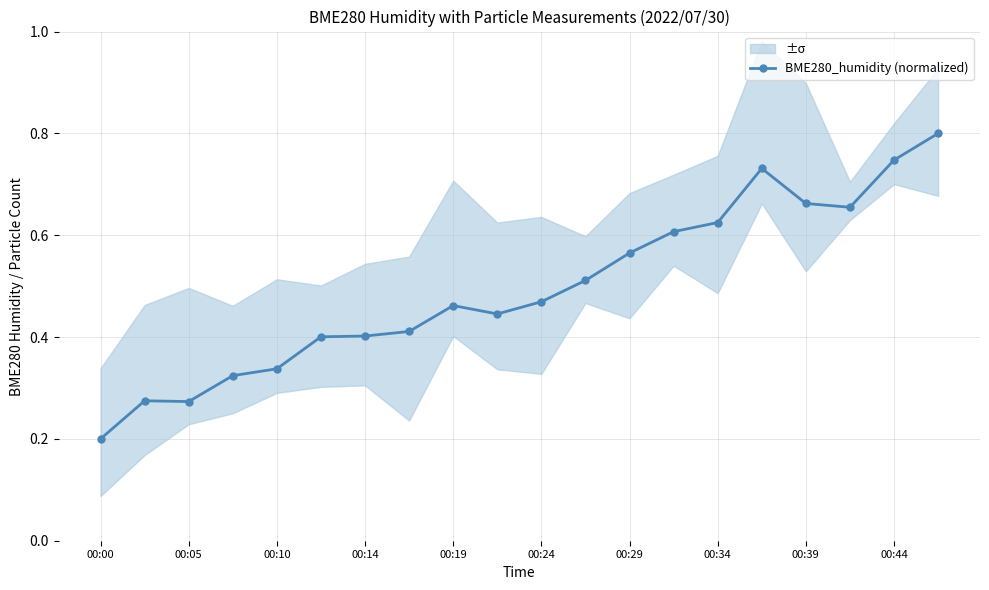

Read the value at 17.

0.7